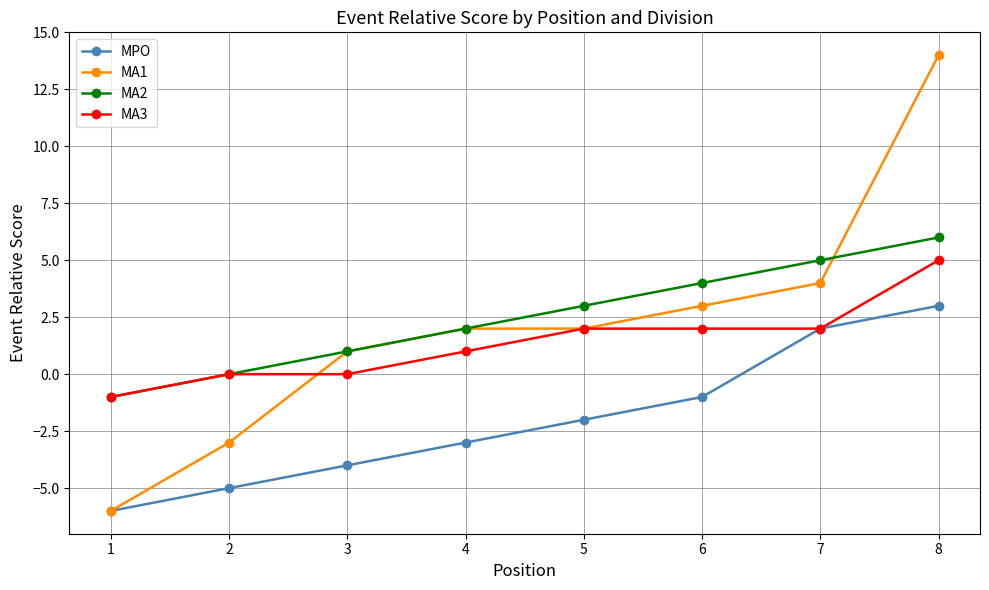

At which category is the sum across all series the highest?

8